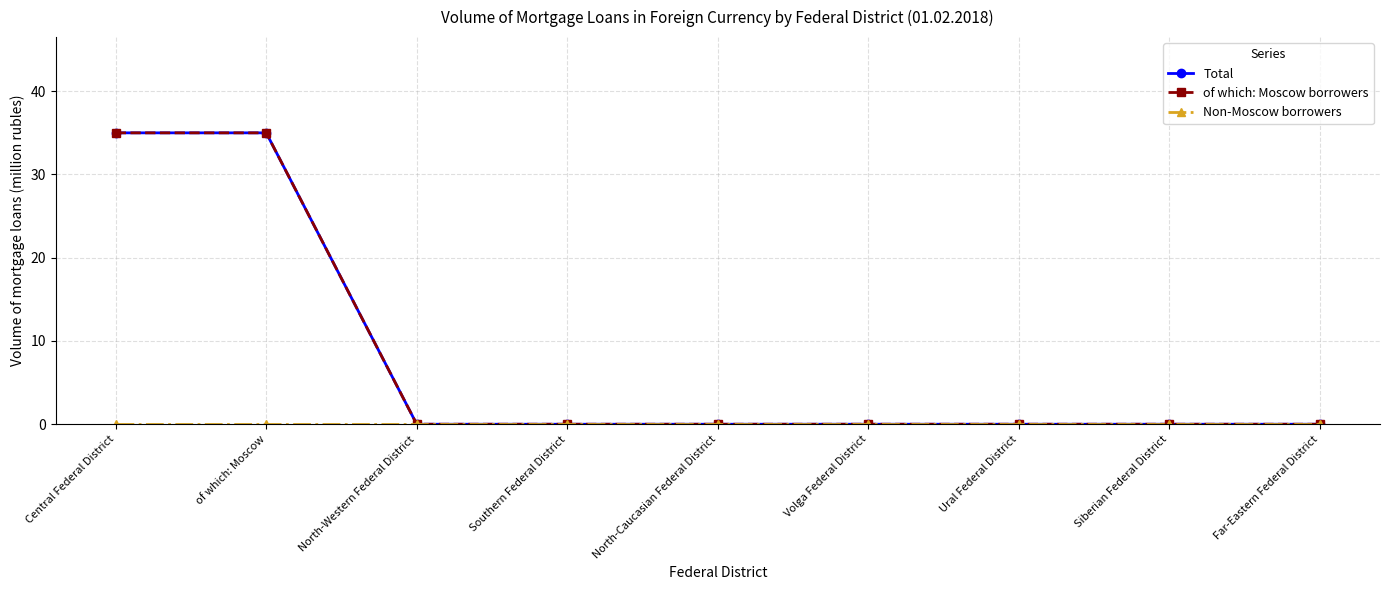

Is this an area chart (filled region under the line)?

No